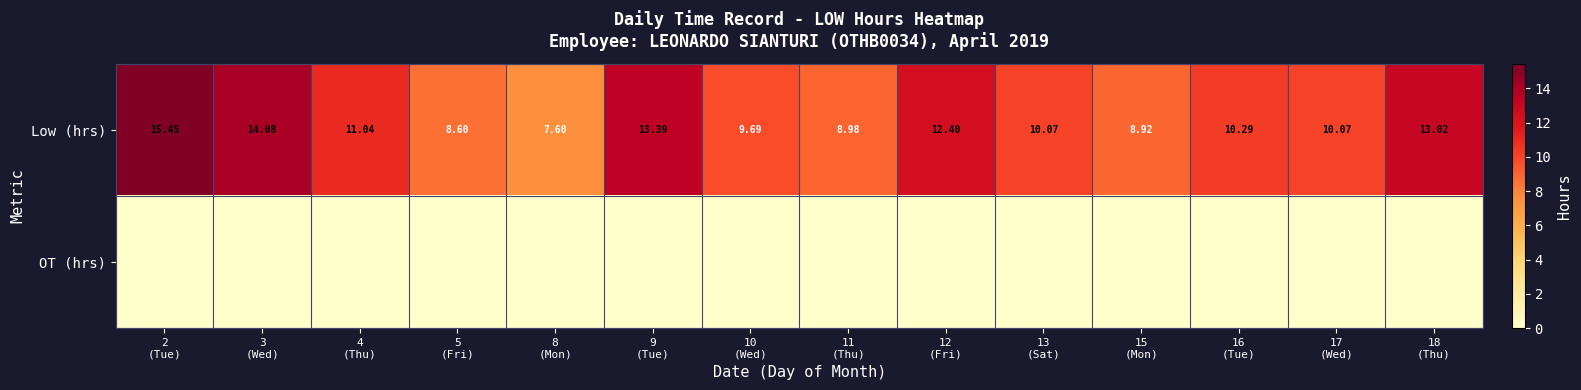

Is the value of OT (hrs) at 4 (Thu) greater than the value of Low (hrs) at 17 (Wed)?

No